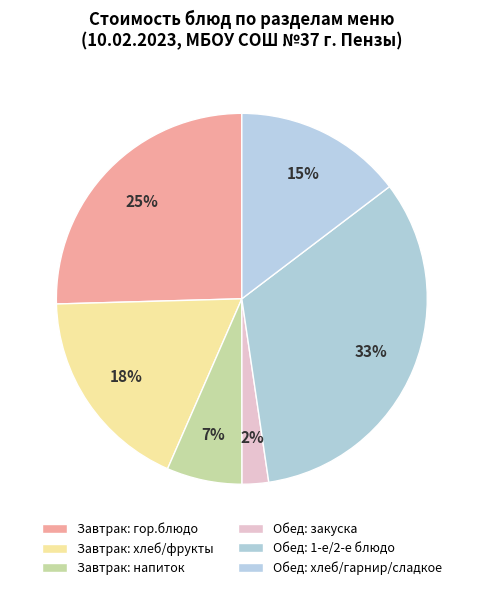

How many segments does this pie chart have?

6